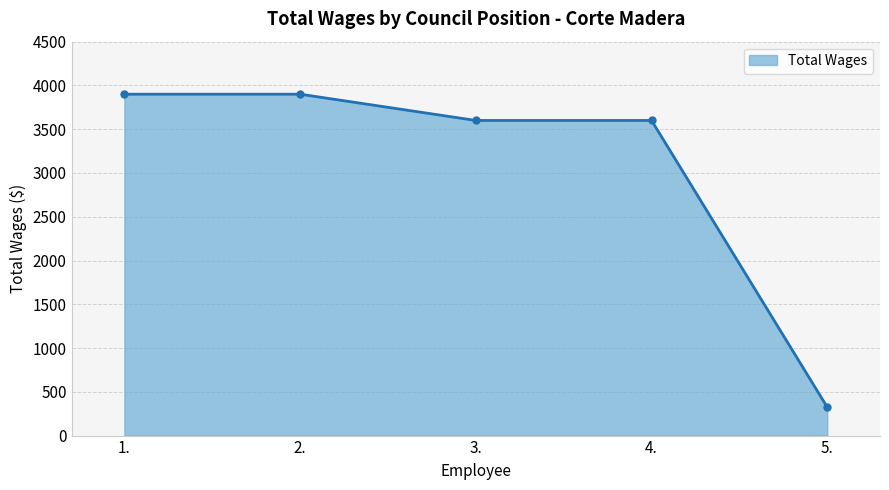

What is the difference between the values at 1. and 4.?

300